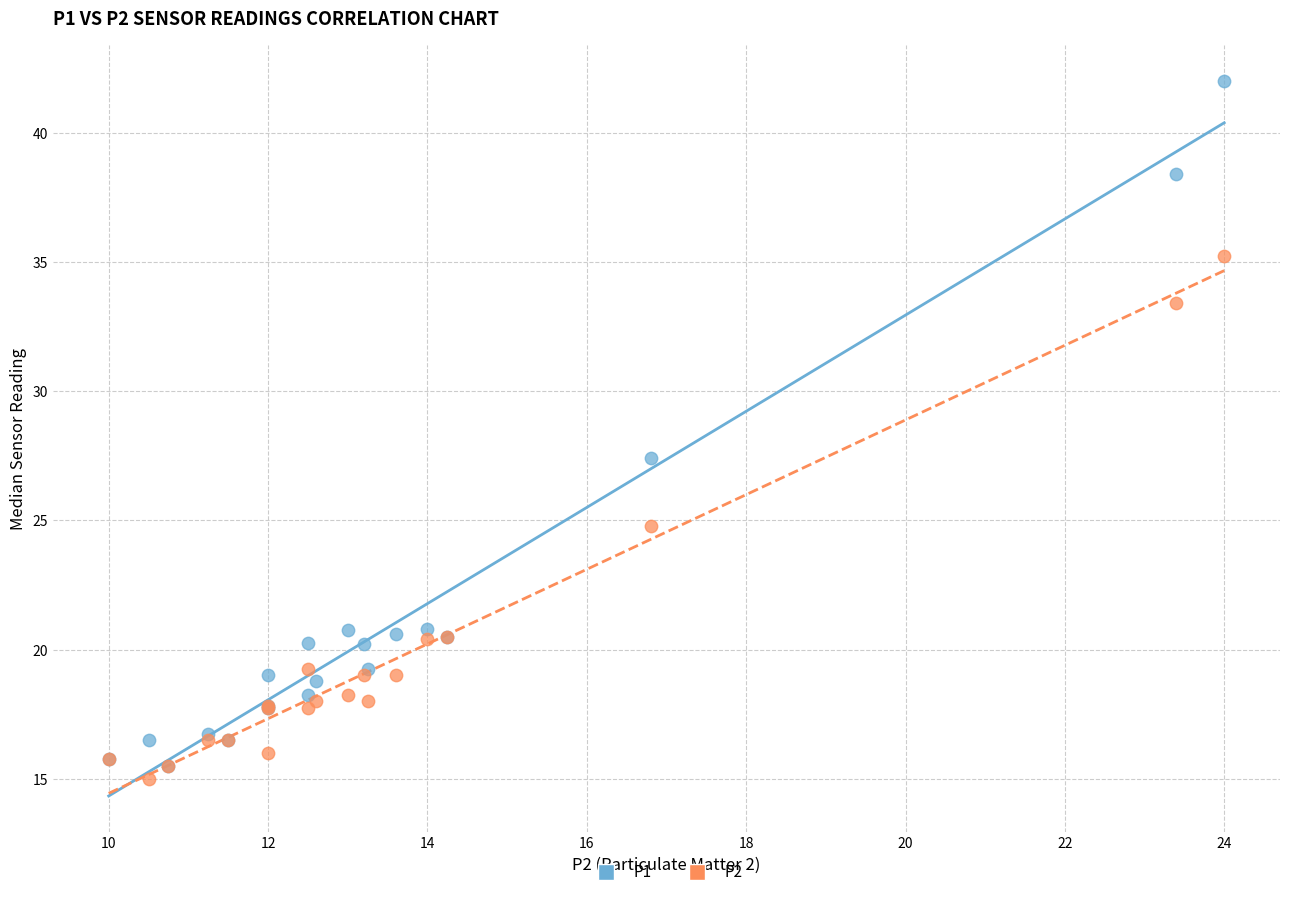

In the P1 series, what Y value is closest to 28?

27.4